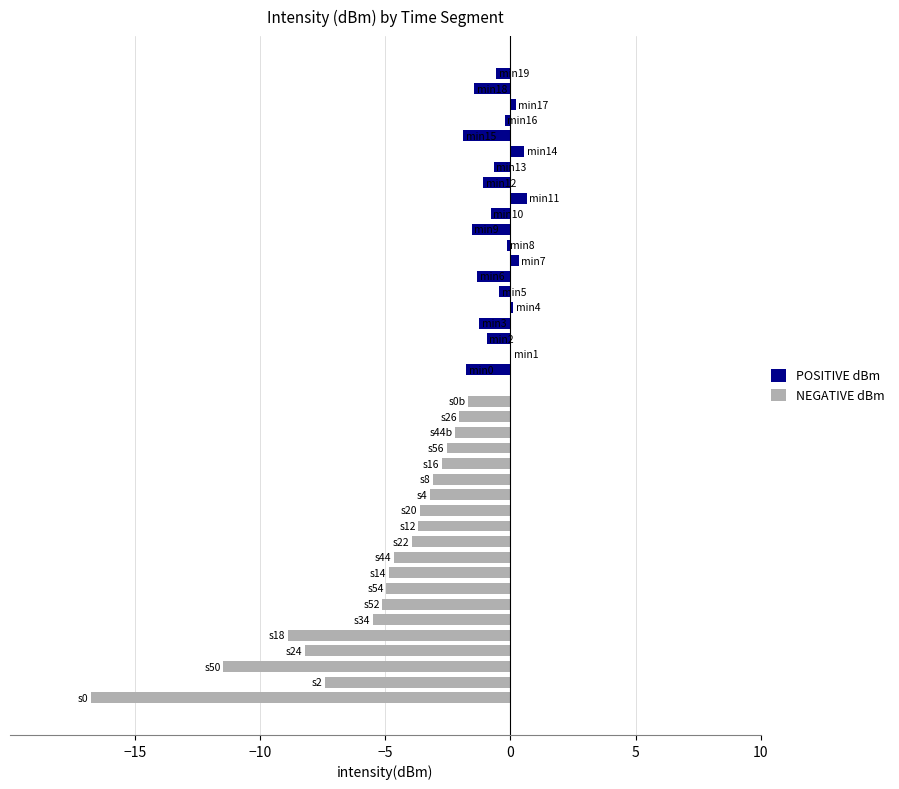

Reading left to right, list all the values displayed in this chart.

POSITIVE dBm: -1.8	0.0	-0.9	-1.2	0.1	-0.5	-1.3	0.3	-0.1	-1.5	-0.8	0.7	-1.1	-0.7	0.5	-1.9	-0.2	0.2	-1.5	-0.6
NEGATIVE dBm: -16.8	-7.4	-11.5	-8.2	-8.9	-5.5	-5.1	-5.0	-4.9	-4.7	-3.9	-3.7	-3.6	-3.2	-3.1	-2.8	-2.5	-2.2	-2.0	-1.7